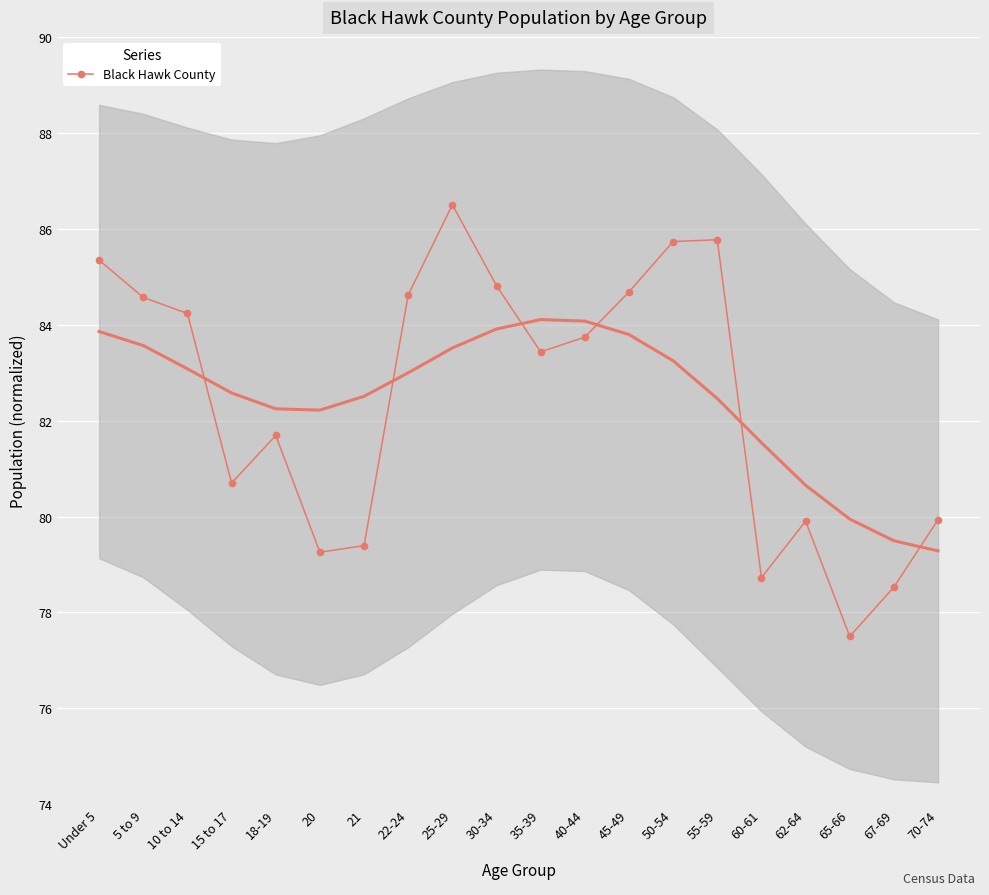

Where is the data nearest to the value 82?

18-19